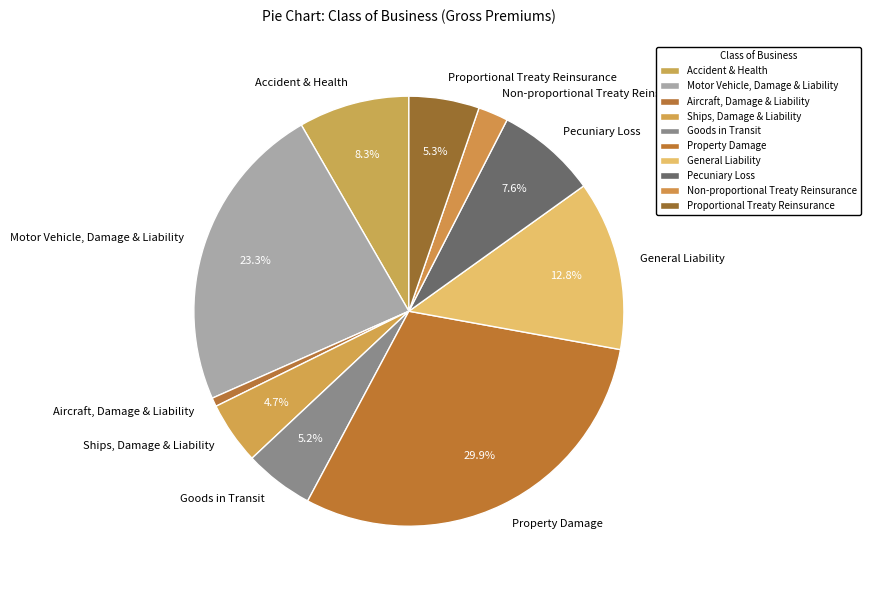

What percentage is the Goods in Transit slice, to the nearest percent?

5%